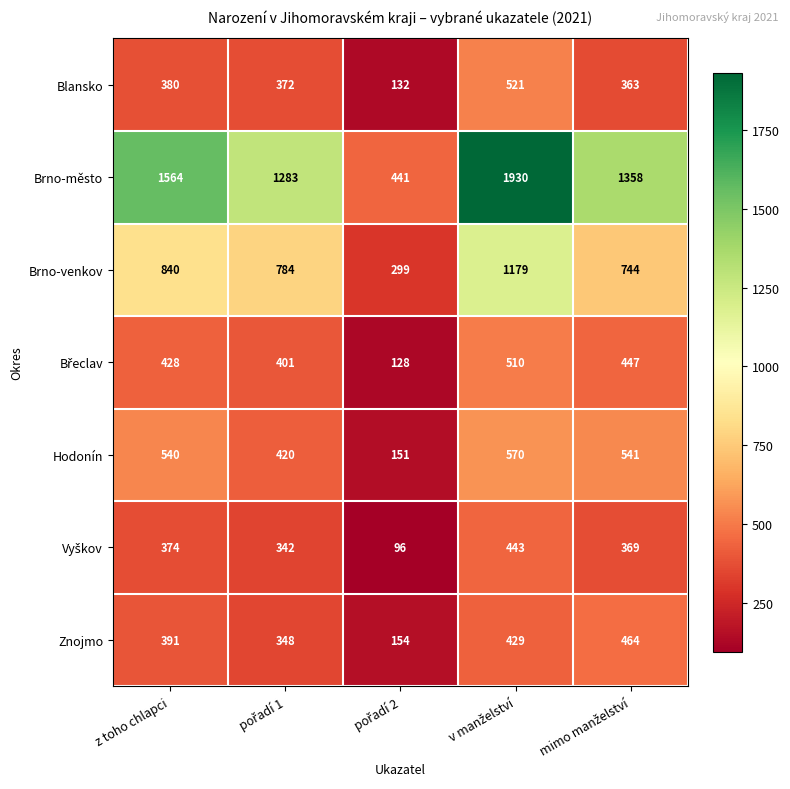

What is the difference between the maximum and second lowest values in the Brno-venkov series?

435